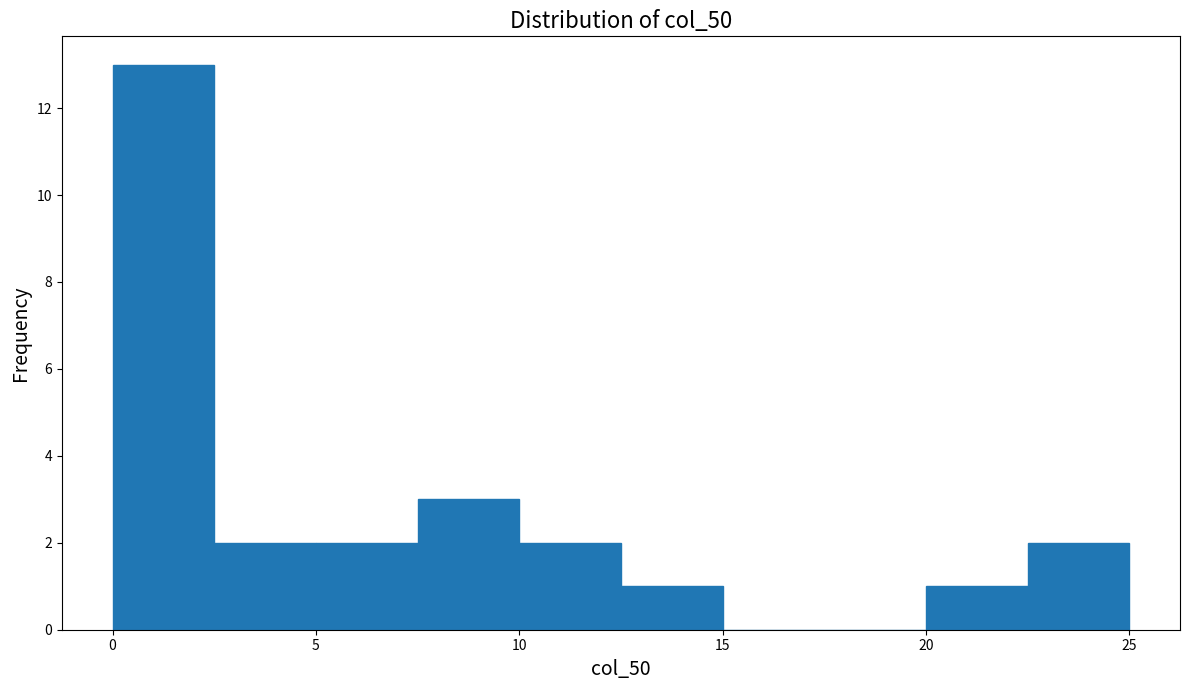

Reading left to right, transcribe this chart: for each bar, give the range it covers on the x-axis and its height. The values are not printed on the chart, so give them approximately, as read against the axis.

0.0 to 2.5: 13
2.5 to 5.0: 2
5.0 to 7.5: 2
7.5 to 10.0: 3
10.0 to 12.5: 2
12.5 to 15.0: 1
15.0 to 17.5: 0
17.5 to 20.0: 0
20.0 to 22.5: 1
22.5 to 25.0: 2